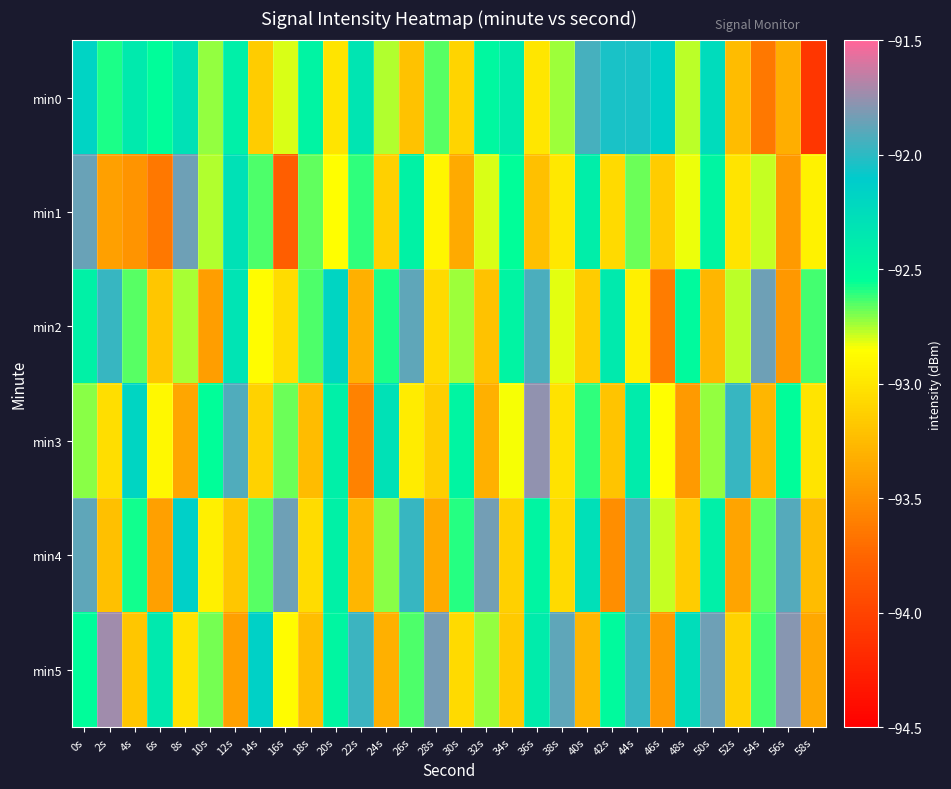

At how many categories does at least one series exceed -93?

30